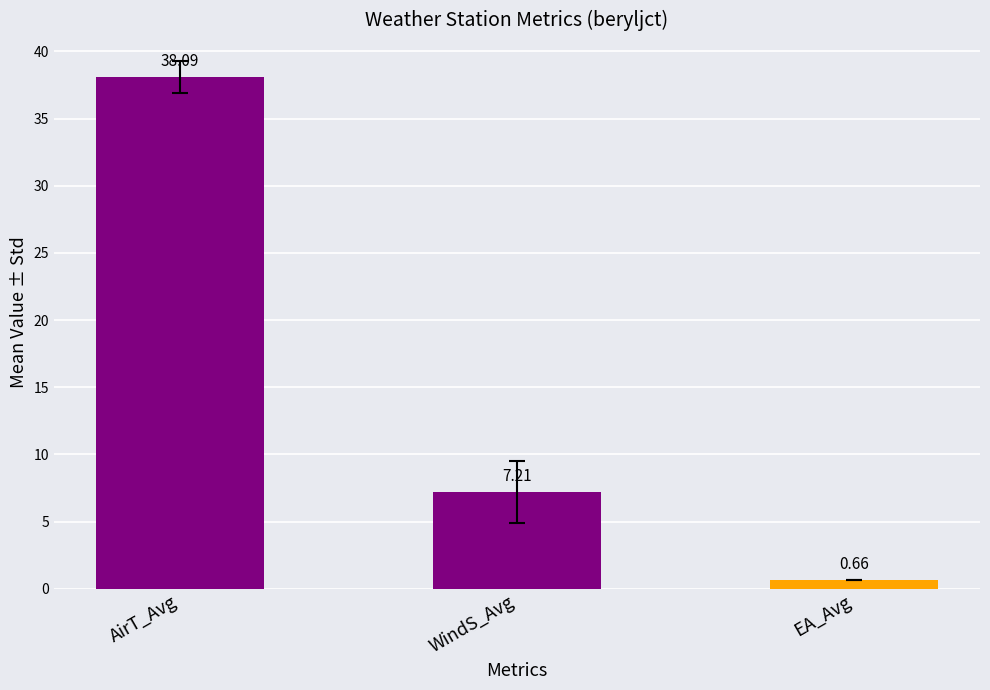

Are the bars horizontal?

No